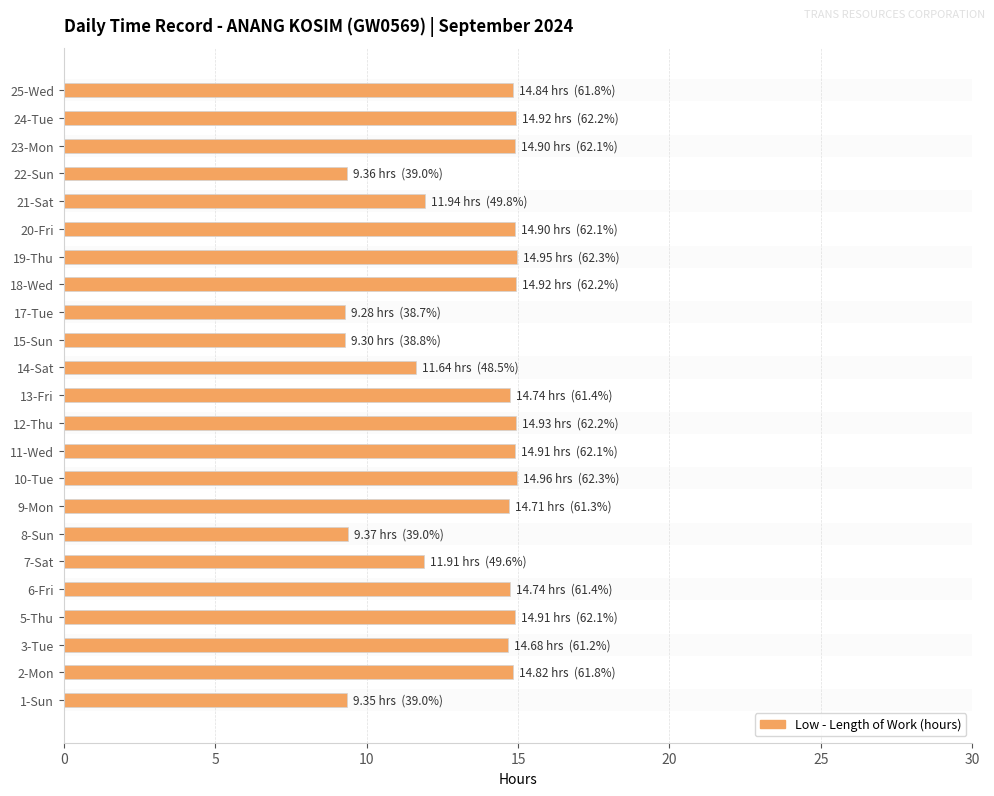

Approximately how many times larger is the value at 23-Mon compared to 17-Tue?

1.6